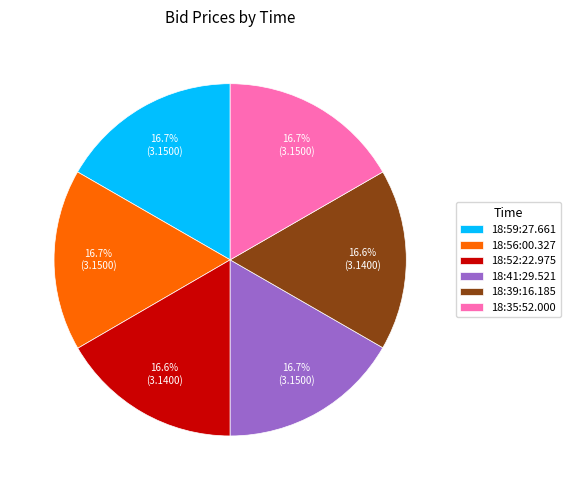

To the nearest percent, what percentage of the pie is 18:35:52.000?

17%